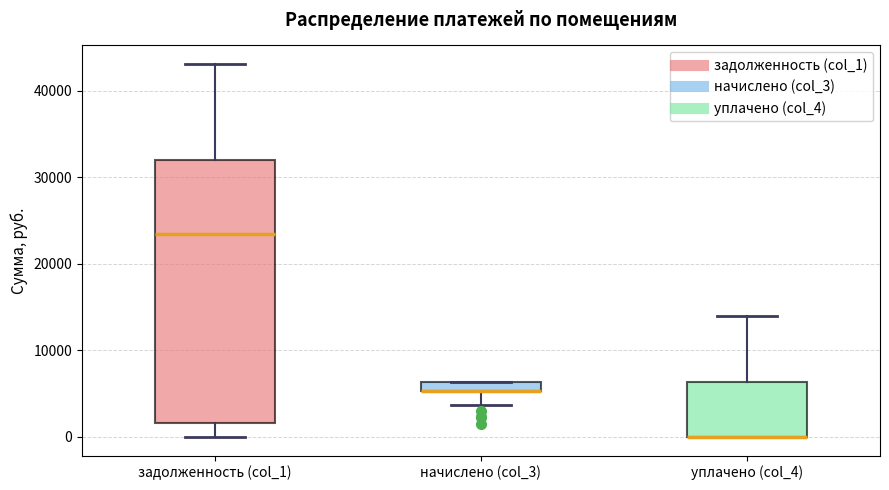

Where is the lower edge of the box for начислено (col_3) on the y-axis? The values are not printed on the chart, so give them approximately, as read against the axis.

5000